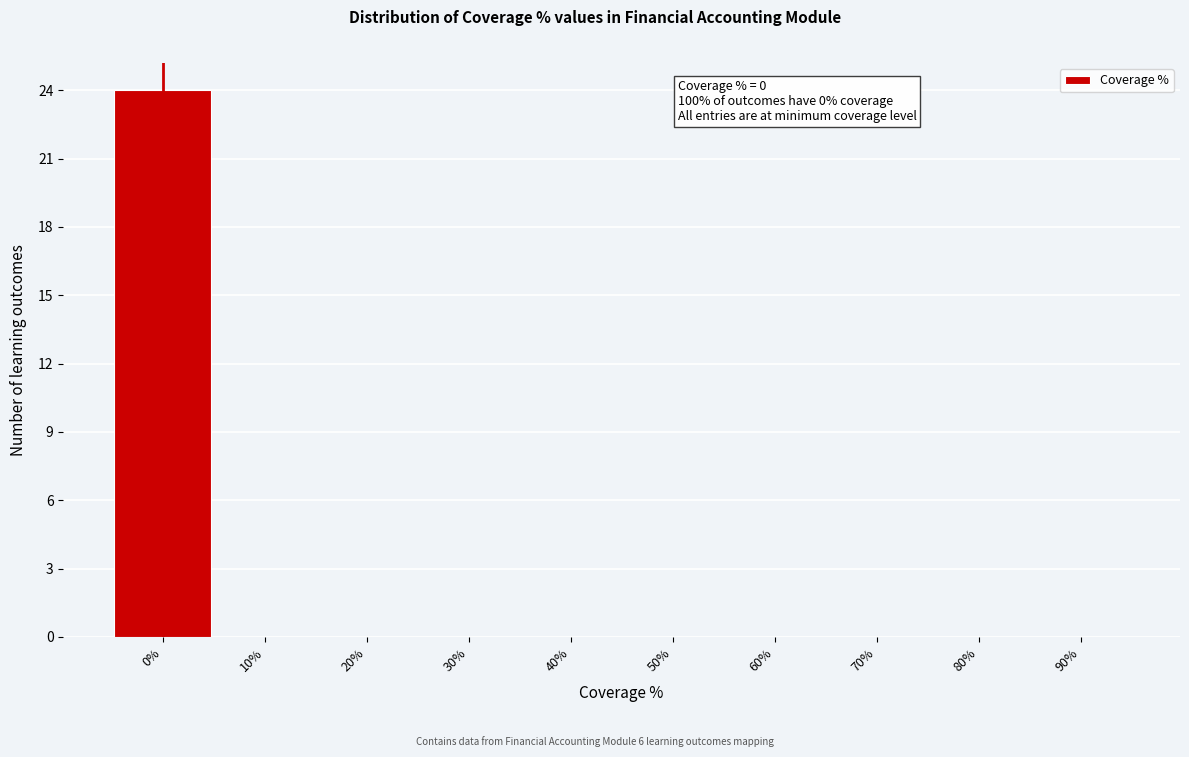

Over which range of the x-axis is the bar tallest?

-5 to 5